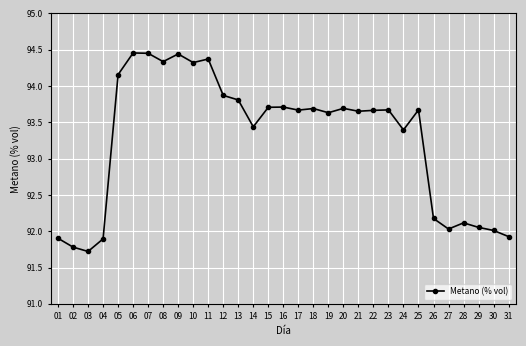

What is the sum of all values?

2891.4